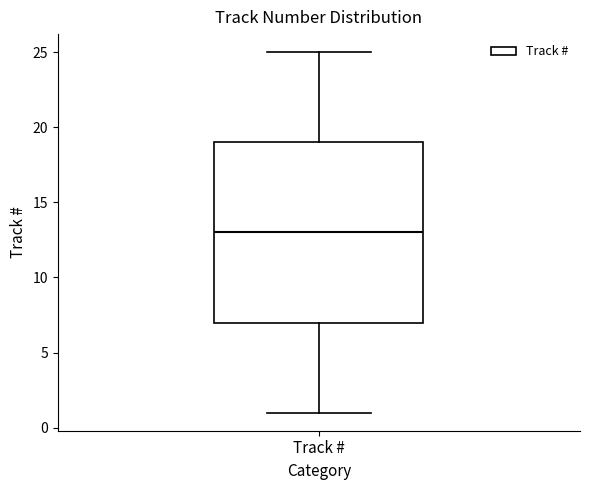

Where does the median line of the box for Track # sit on the y-axis? The values are not printed on the chart, so give them approximately, as read against the axis.

13